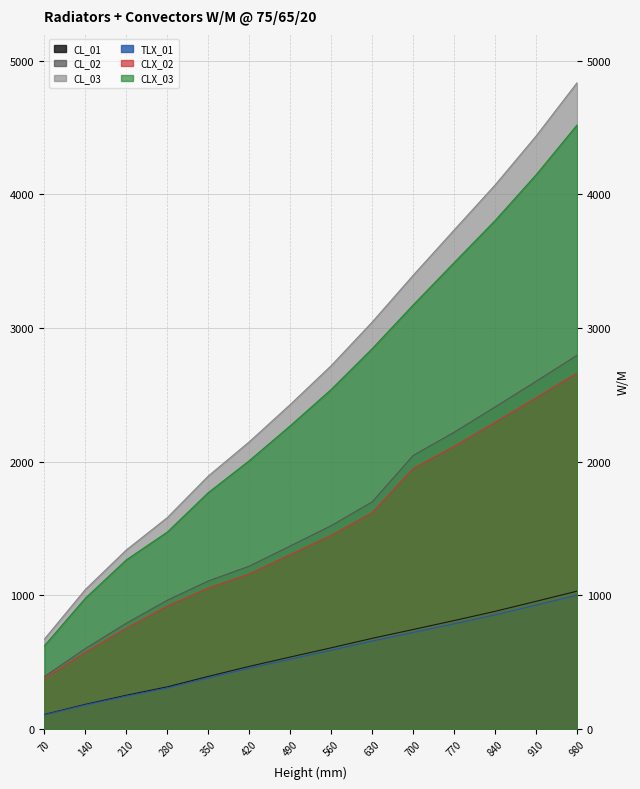

Is it true that TLX_01 equals 722 at 700?

True